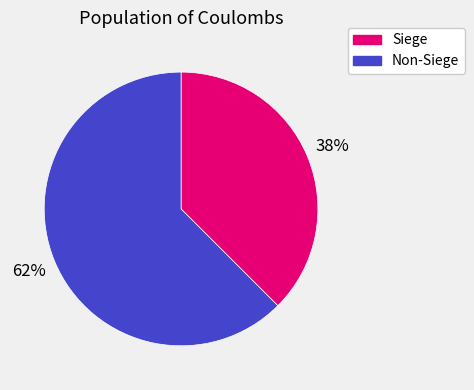

How many slices are in this pie chart?

2